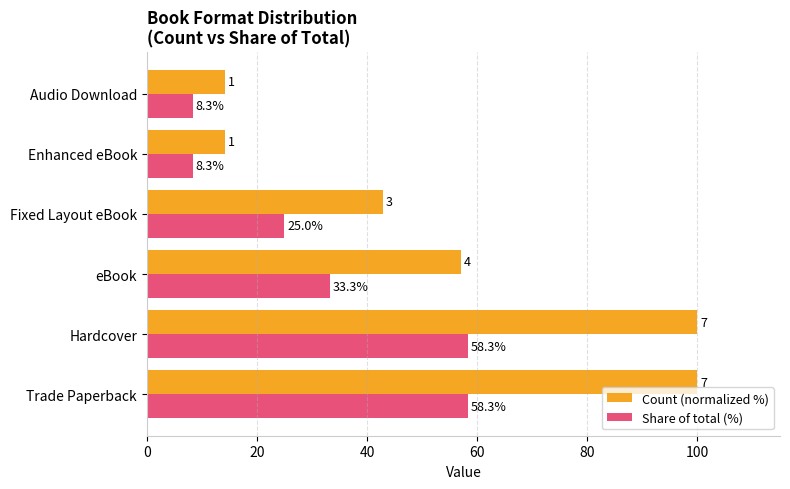

The value of Count (normalized %) at Audio Download is 14.3. True or false?

True